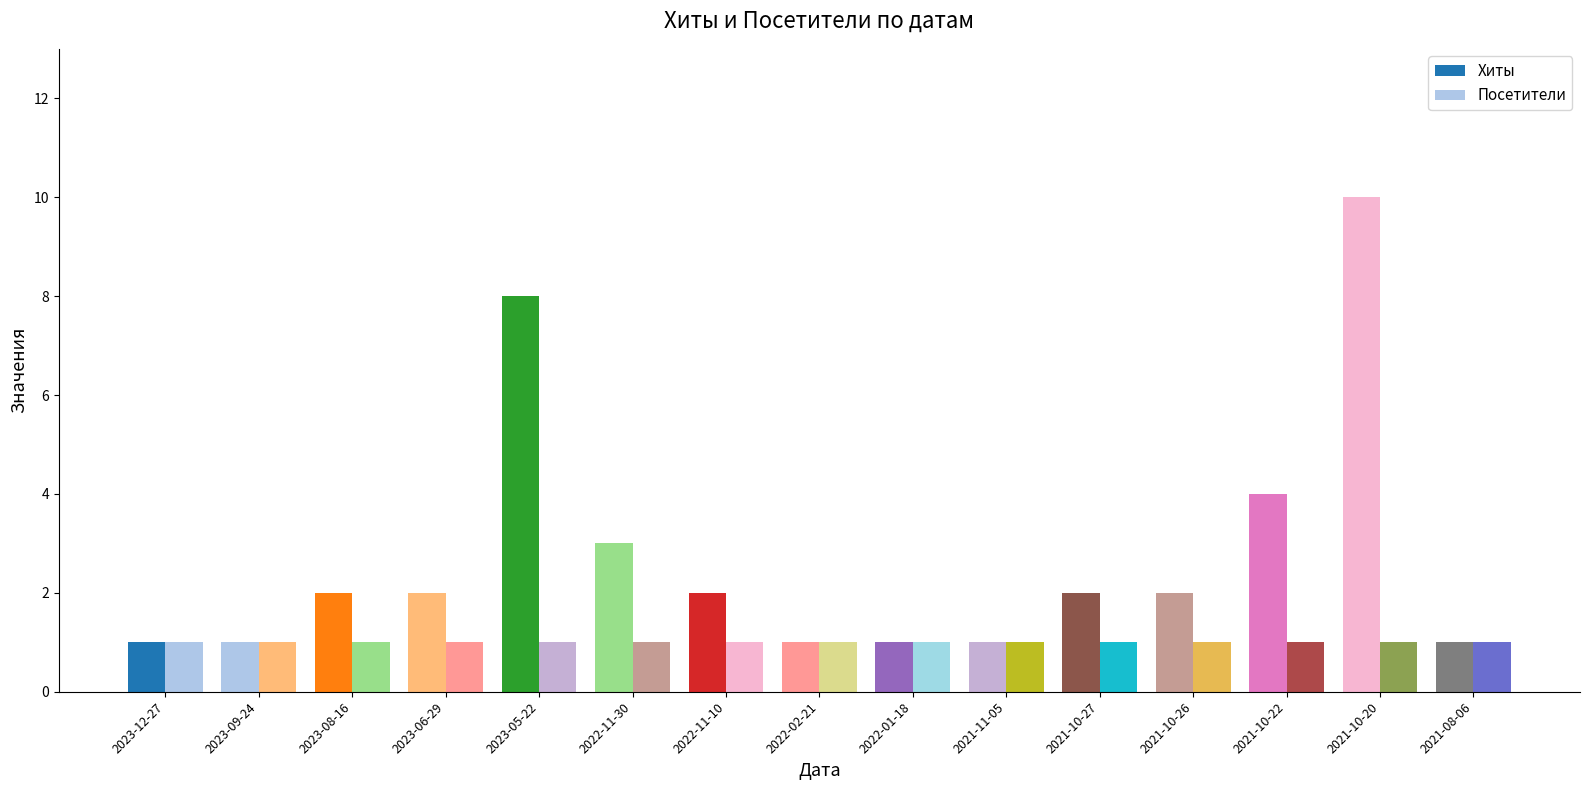

Are the bars grouped side by side (vs. stacked)?

Yes